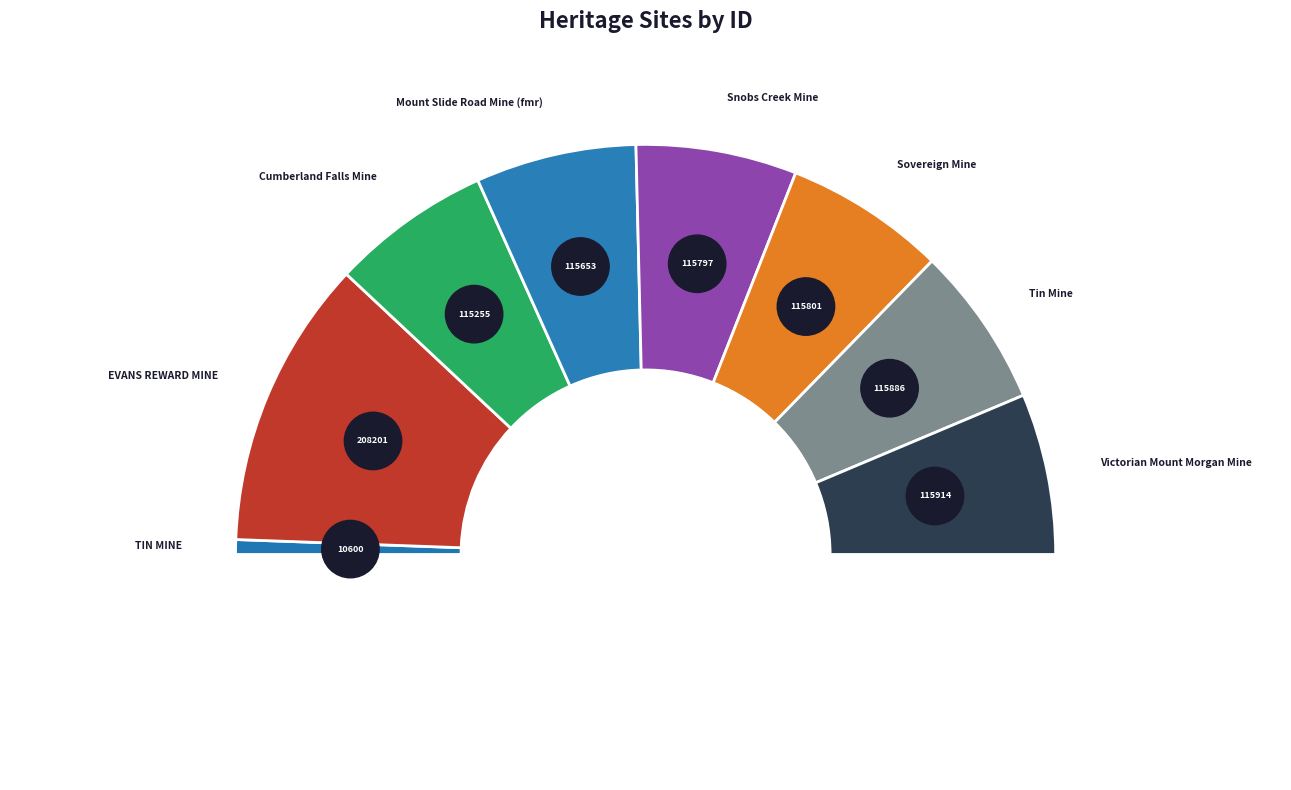

Which slice is the smallest?

TIN MINE